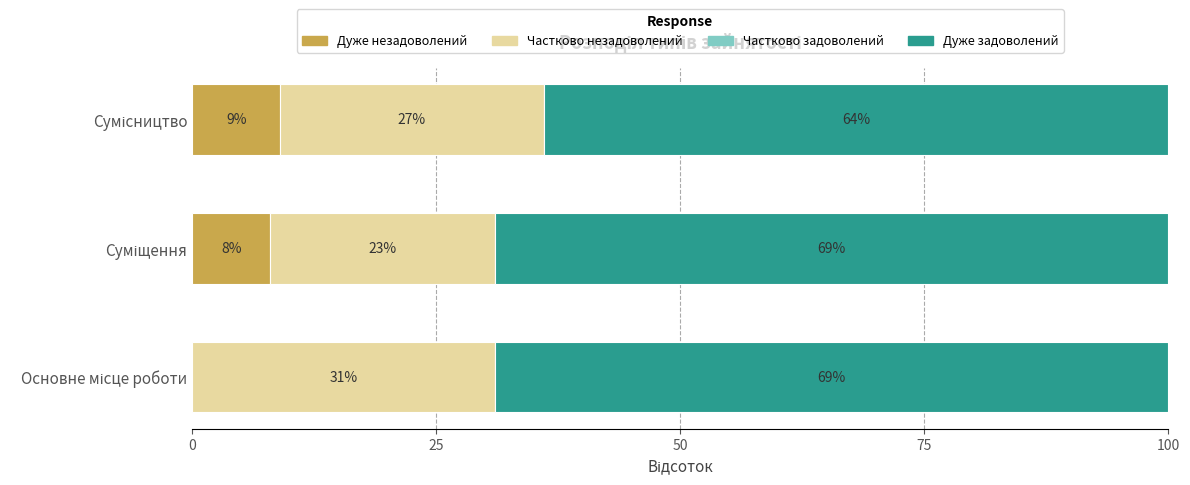

What is the maximum value for Дуже незадоволений?

9